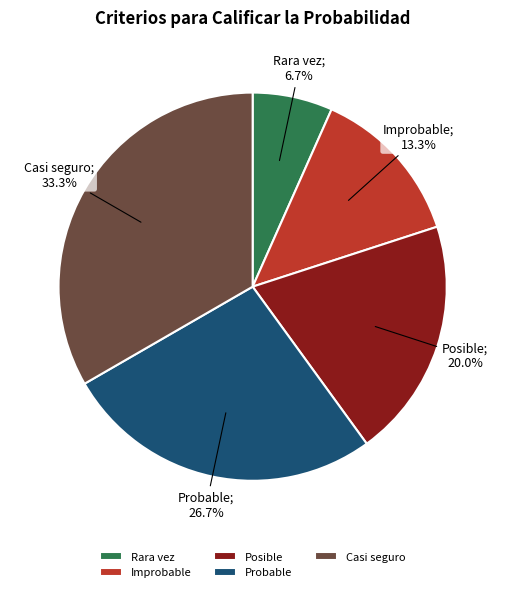

Between Casi seguro and Posible, which is larger?

Casi seguro